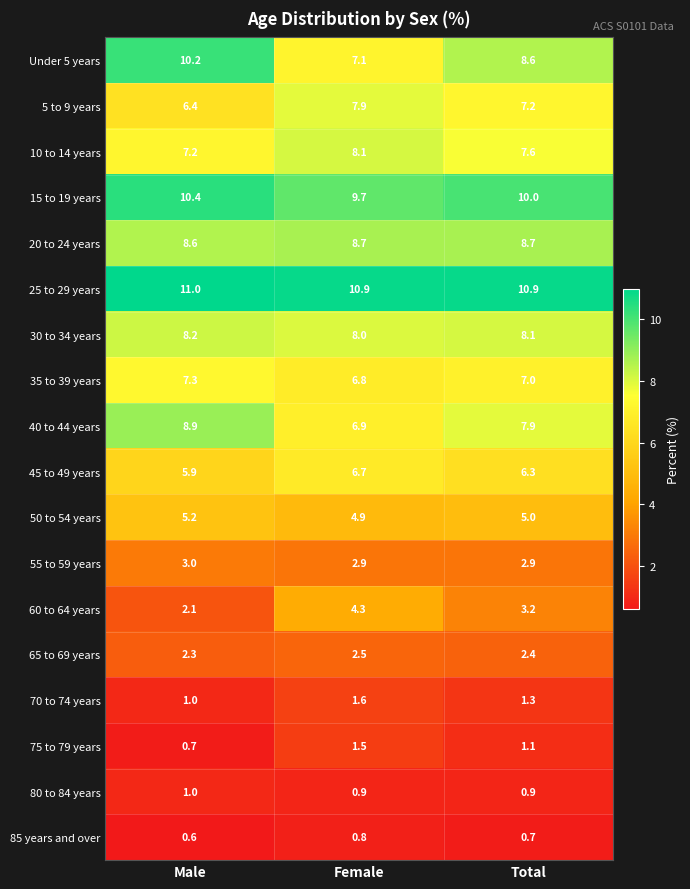

What is the average value of the 15 to 19 years series?

10.0